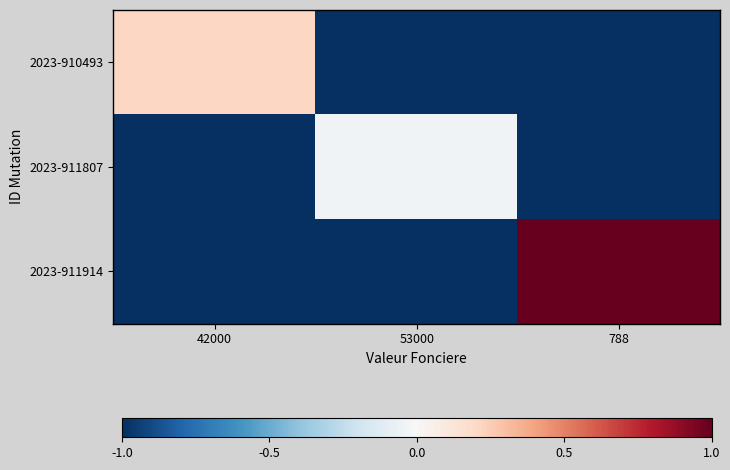

At which category does the chart reach its peak across all series?

788